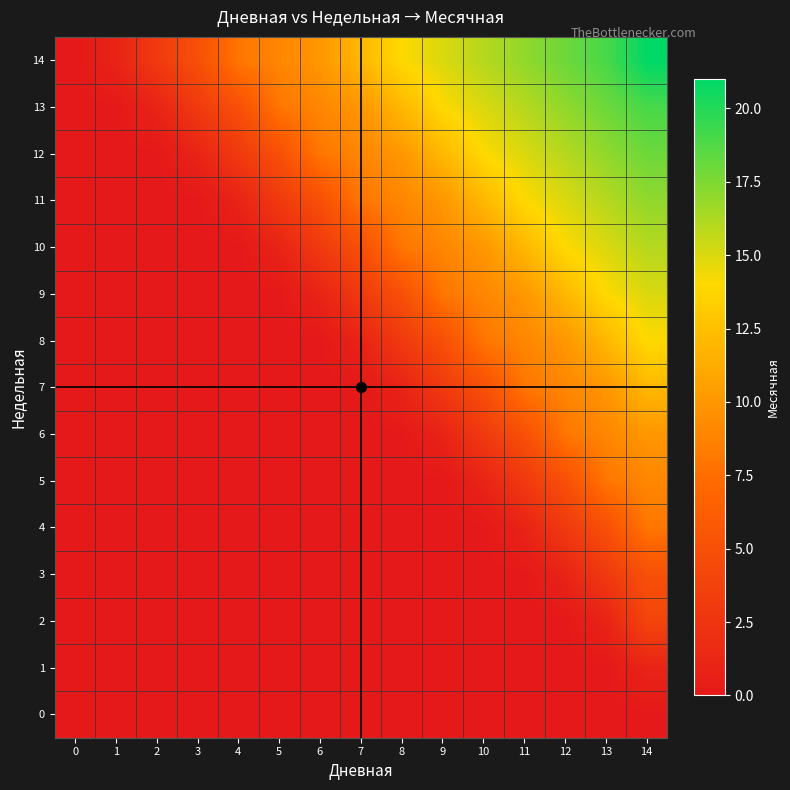

Which series has the largest total across all categories?

14